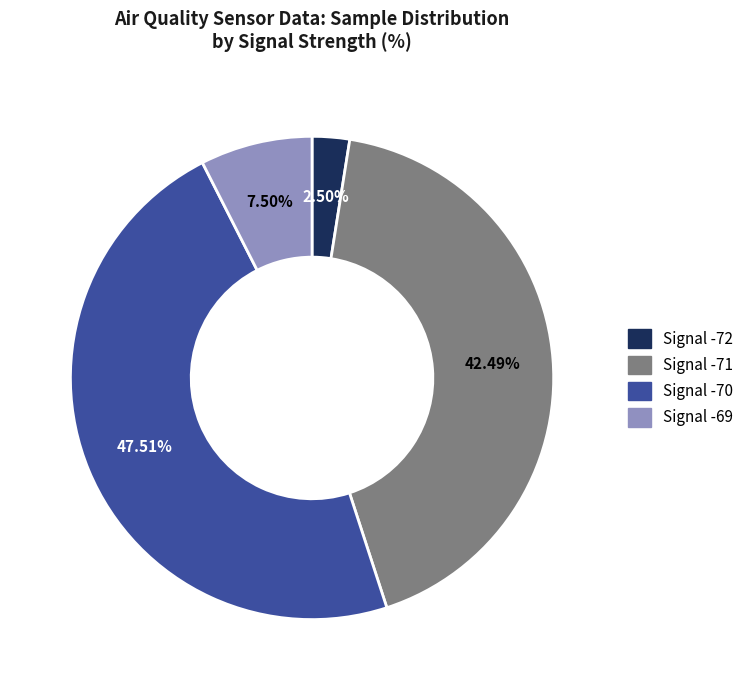

Which category has the smallest portion of the pie?

Signal -72